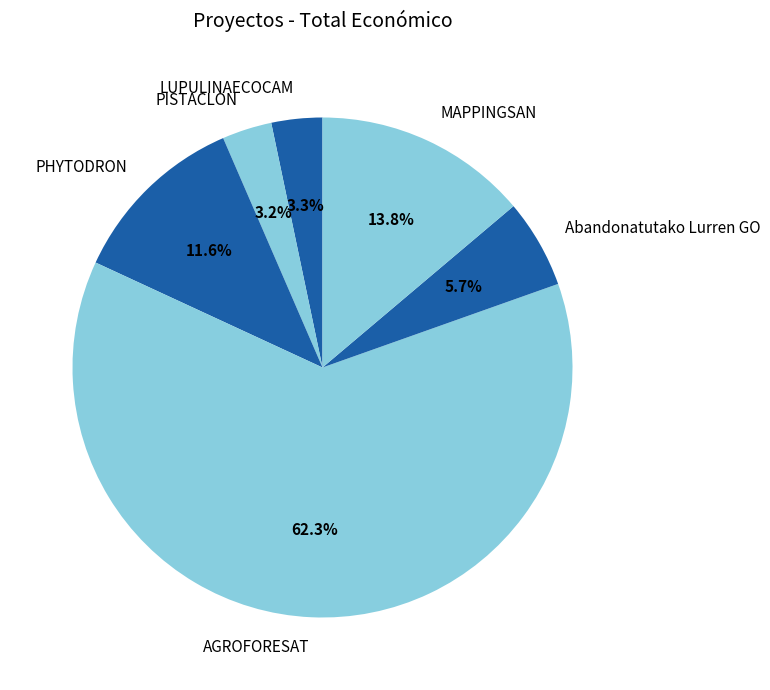

The AGROFORESAT slice represents 62% of the pie. True or false?

True